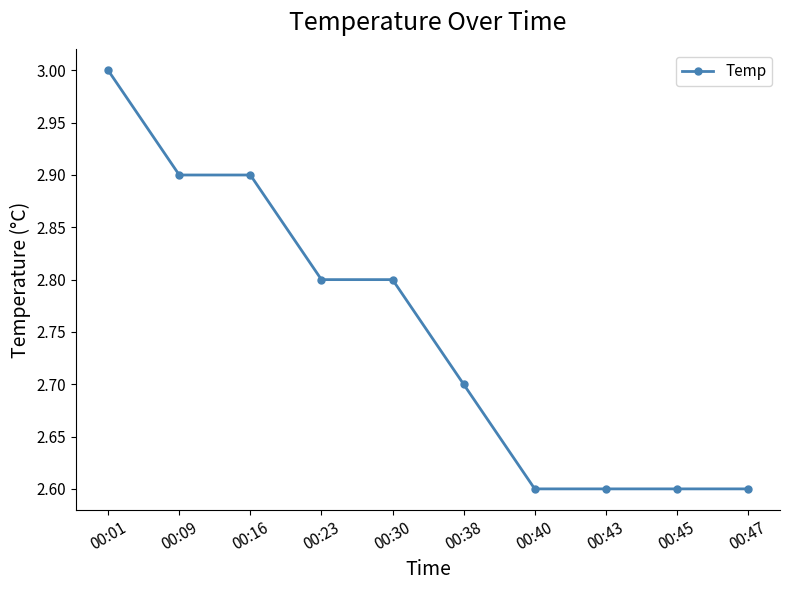

Reading right to left, extract all data points from this chart.

2.6	2.6	2.6	2.6	2.7	2.8	2.8	2.9	2.9	3.0